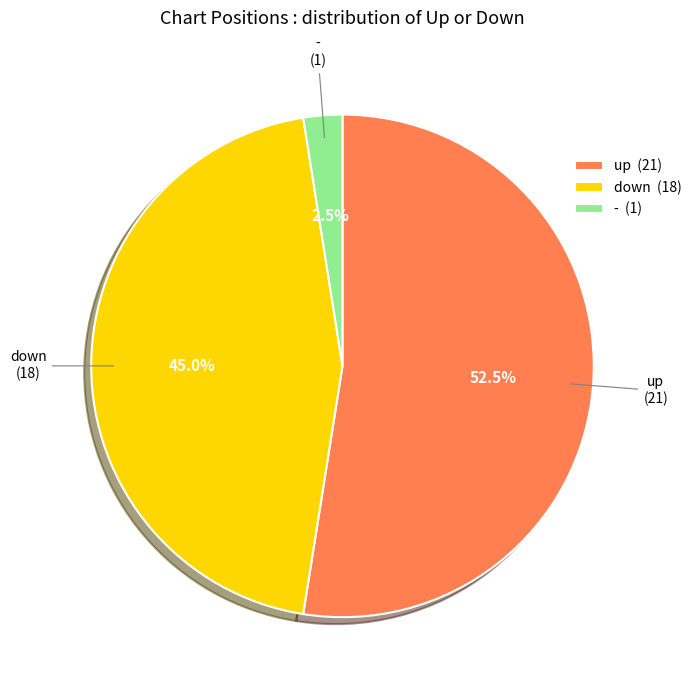

True or false: up accounts for 40% of the total.

False